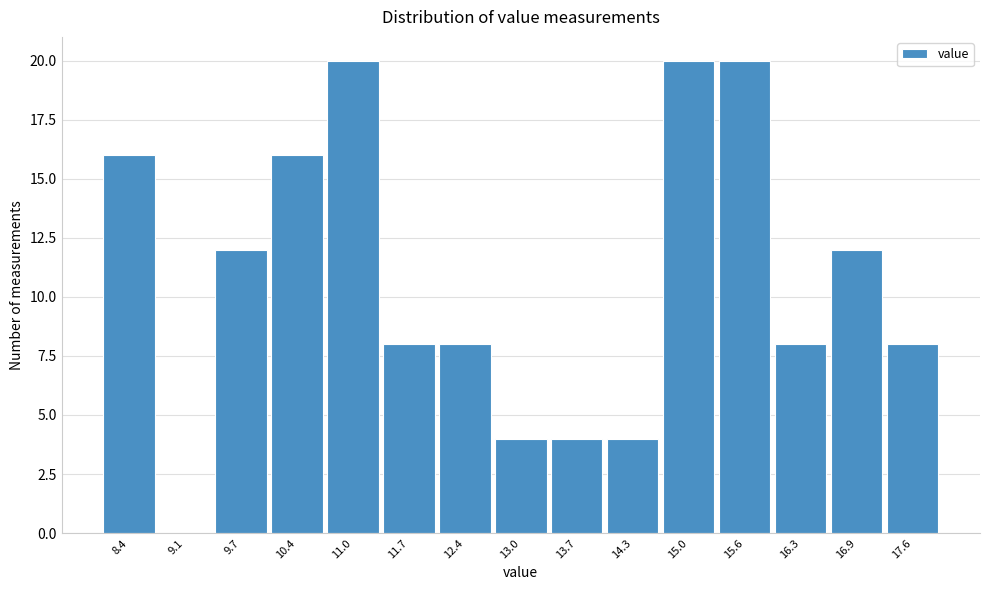

Reading left to right, extract all data points from this chart.

8.4=16	9.1=0	9.7=12	10.4=16	11.0=20	11.7=8	12.4=8	13.0=4	13.7=4	14.3=4	15.0=20	15.6=20	16.3=8	16.9=12	17.6=8